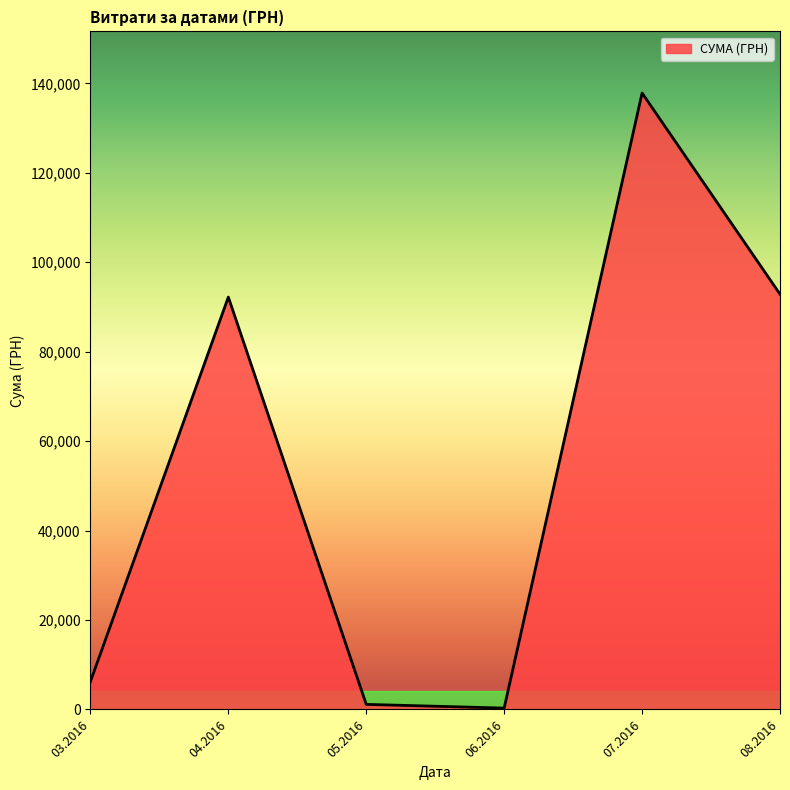

What is the average value?

55094.1